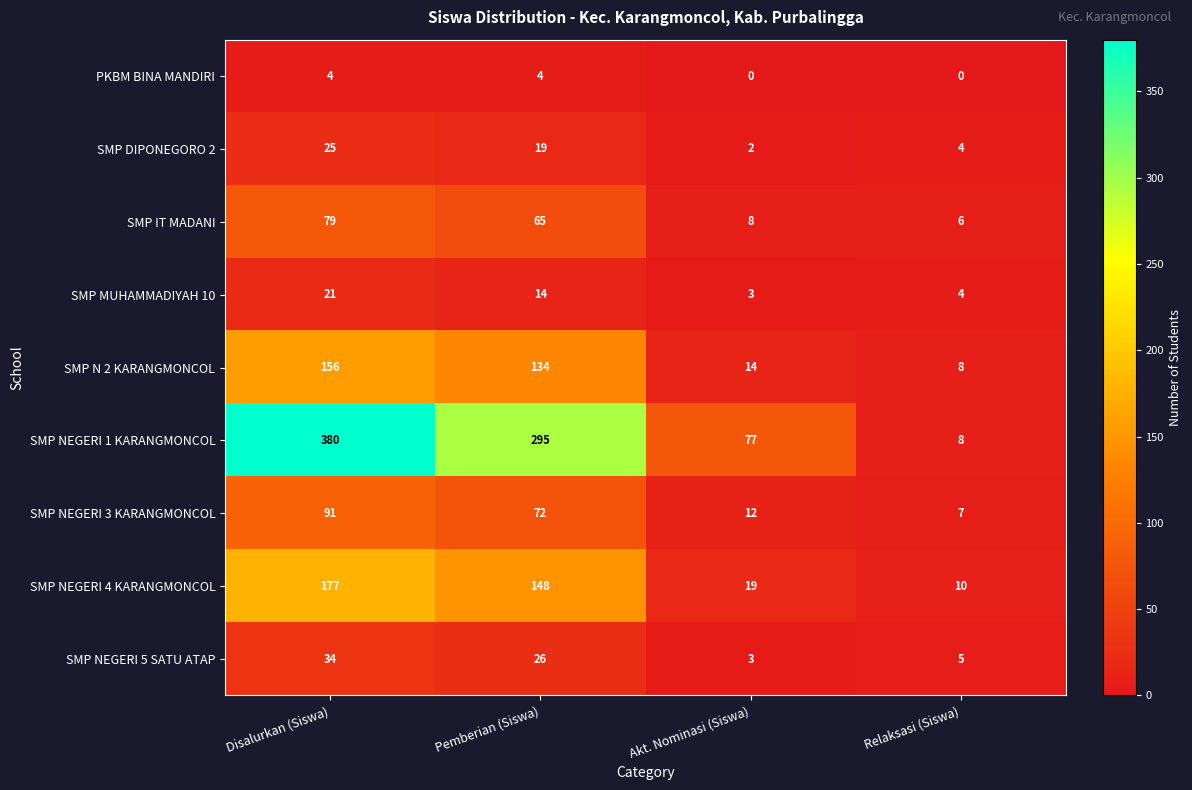

What is the difference between the maximum and second lowest values in the SMP DIPONEGORO 2 series?

21